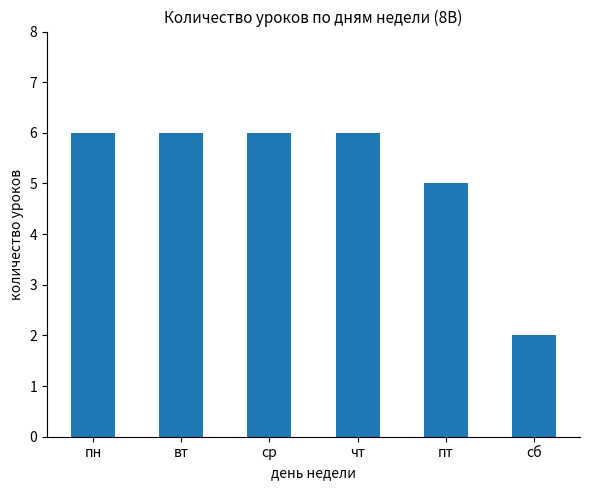

What is the greatest value displayed?

6